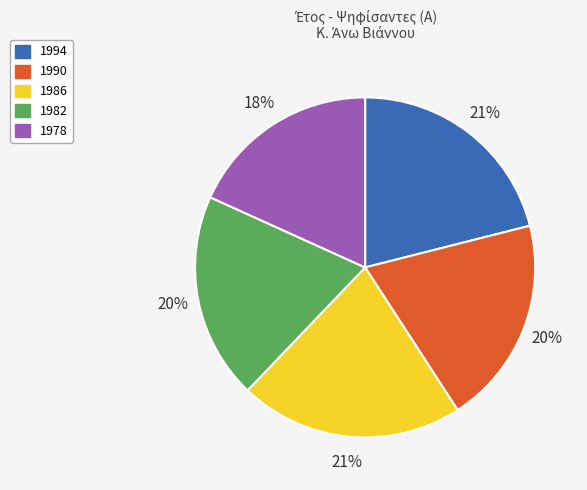

To the nearest percent, what is the average slice percentage?

20%